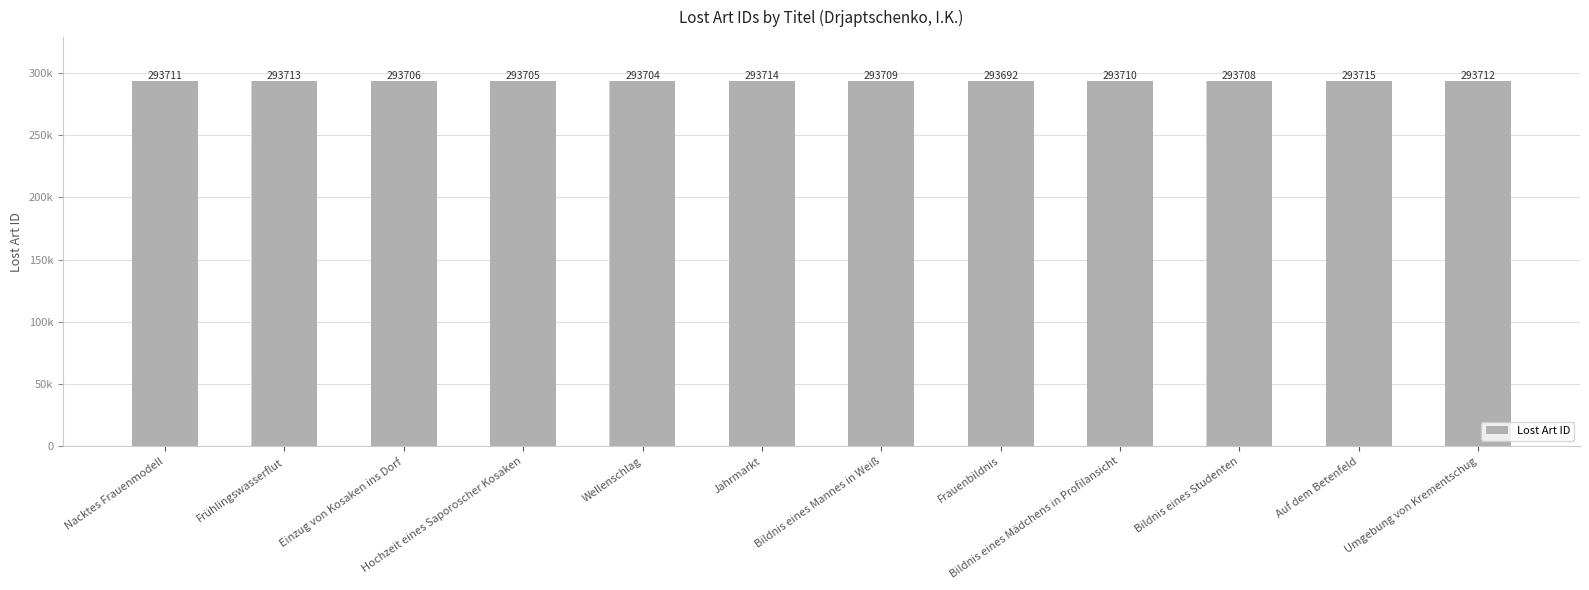

True or false: the data shows 293708 at Bildnis eines Studenten.

True